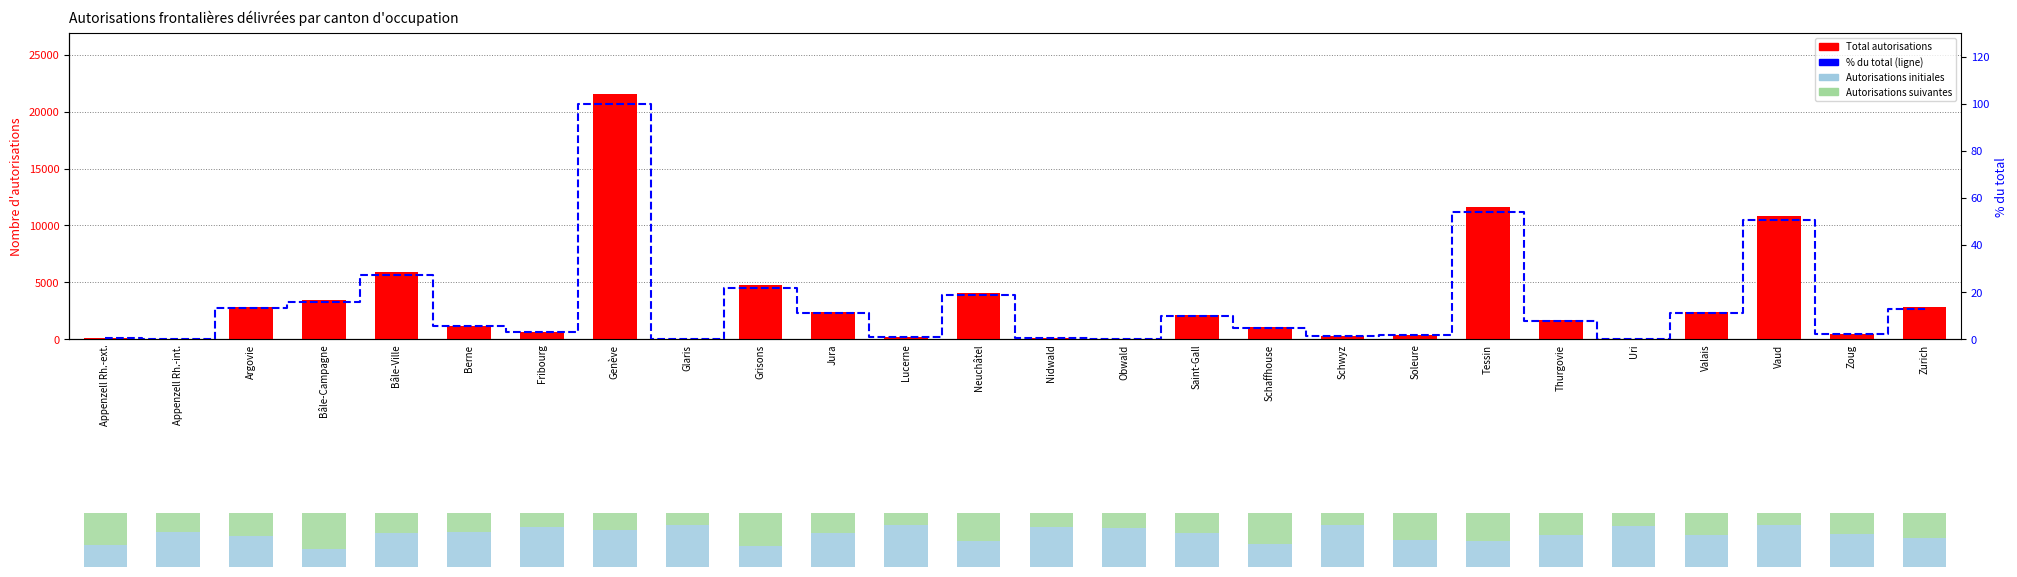

True or false: % du total has a value of 3.5 at Saint-Gall.

False